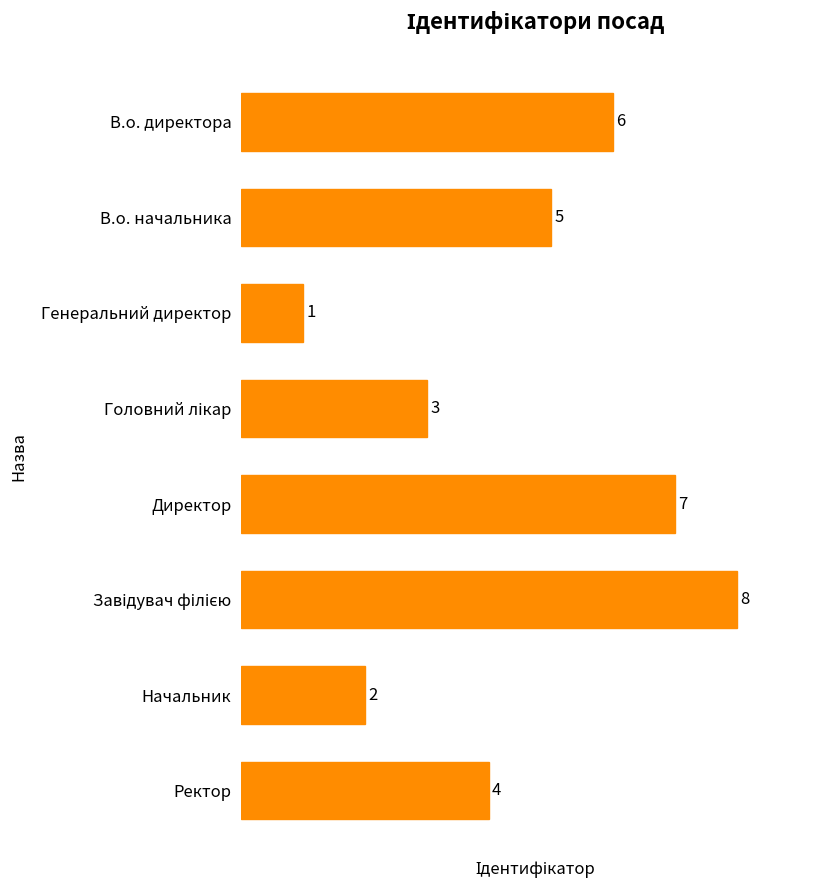

Reading top to bottom, extract all data points from this chart.

6	5	1	3	7	8	2	4